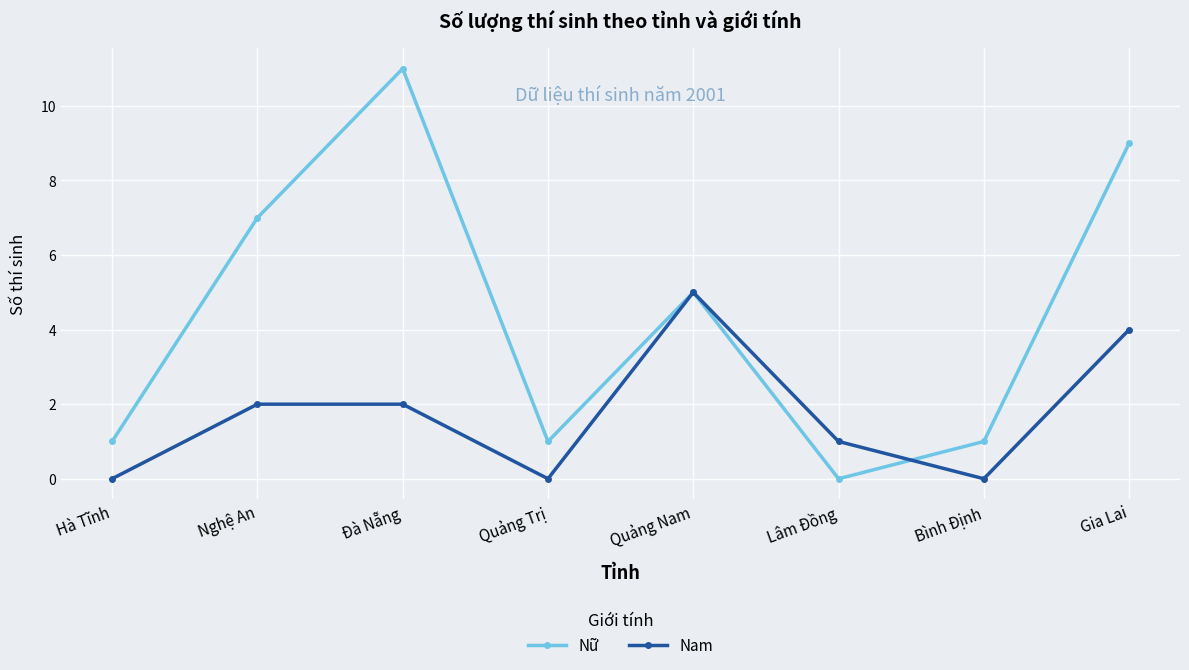

Which series has the widest spread of values?

Nữ